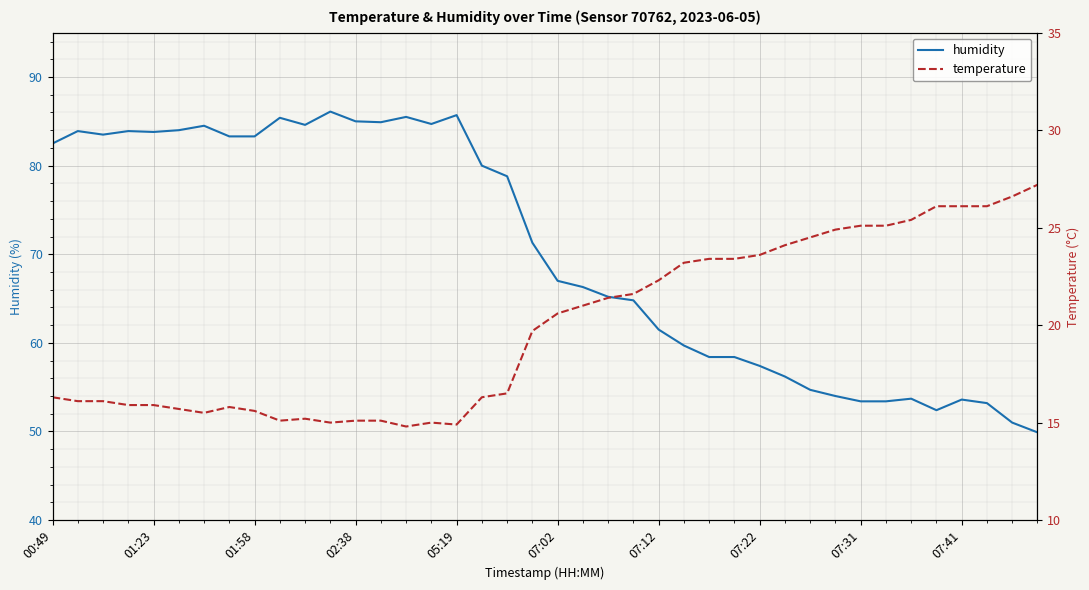

What is the lowest value of the humidity series?

49.9